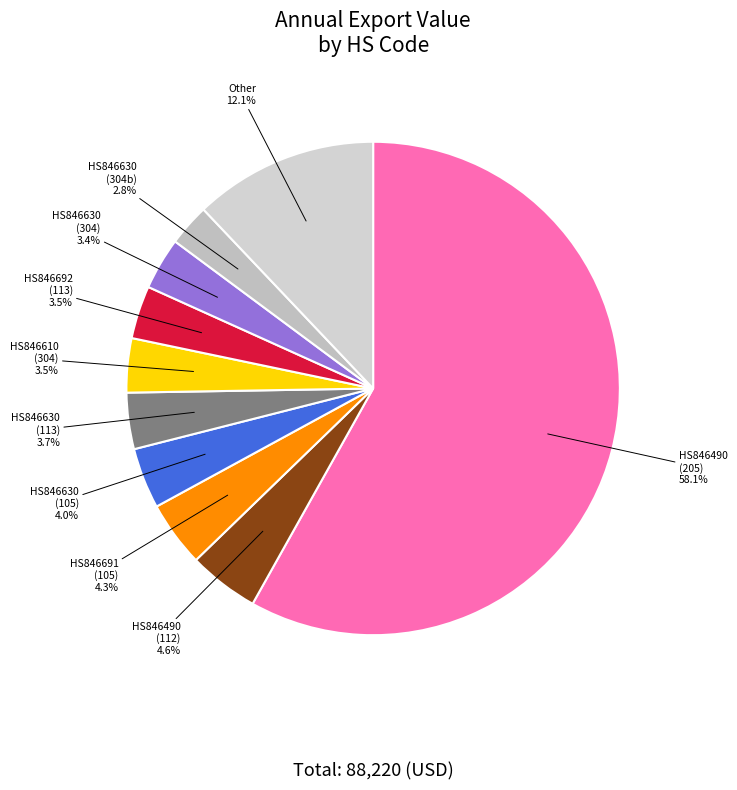

To the nearest percent, what is the difference between the largest and smallest slice percentages?

55%